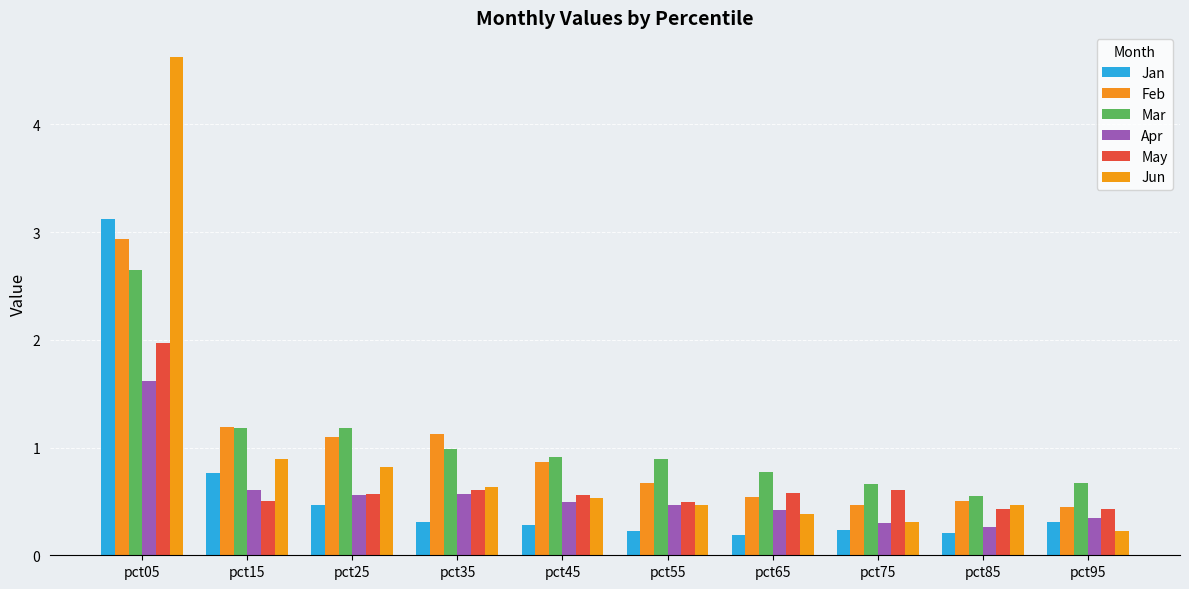

Which category has the highest value across all series?

pct05